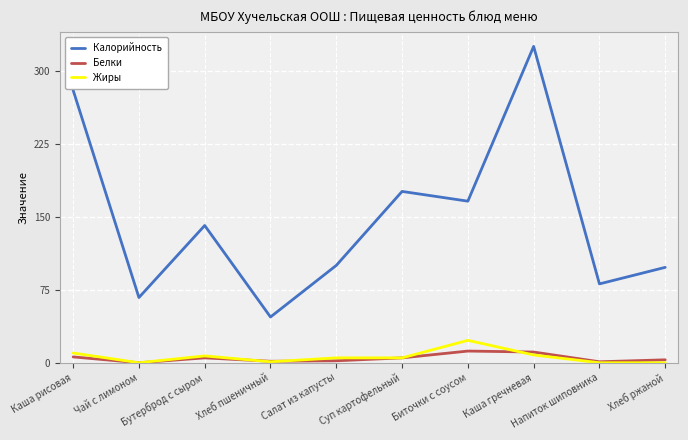

What is the difference between the second highest and second lowest values in the Белки series?

10.0